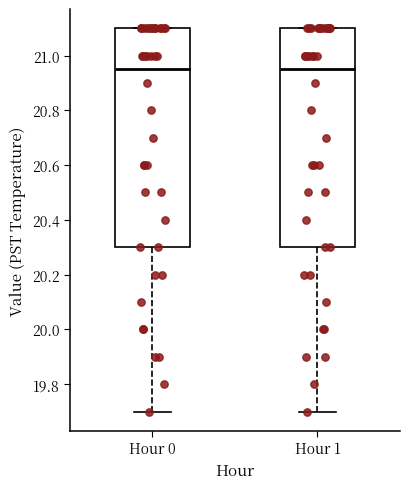

Where does the median line of the box for Hour 1 sit on the y-axis? The values are not printed on the chart, so give them approximately, as read against the axis.

20.96